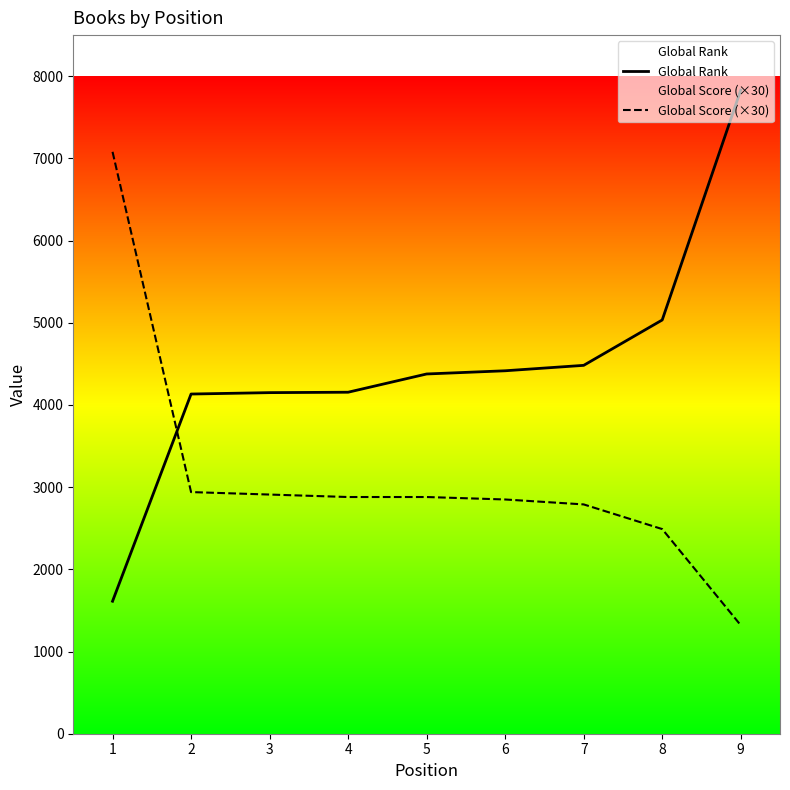

After their last crossing, which series has the higher values: Global Score (×30) or Global Rank?

Global Rank